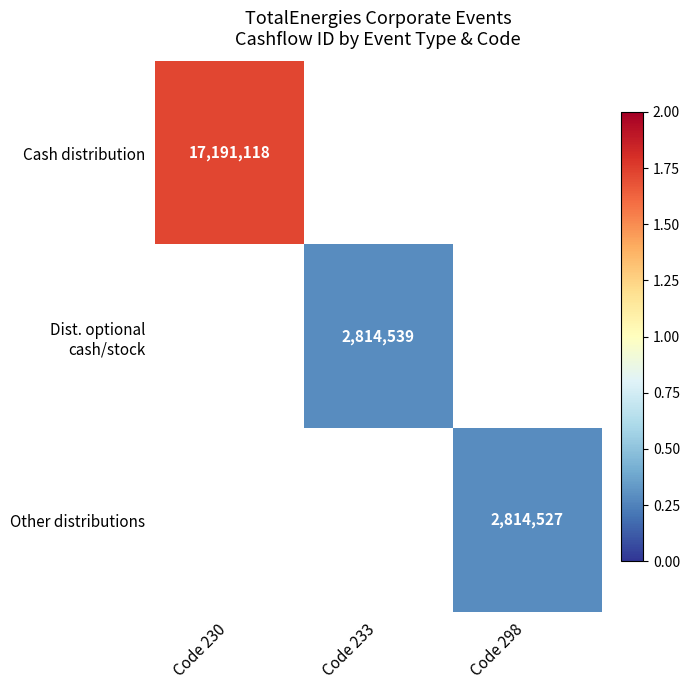

Is the value of Other distributions at Code 298 greater than the value of Cash distribution at Code 230?

No